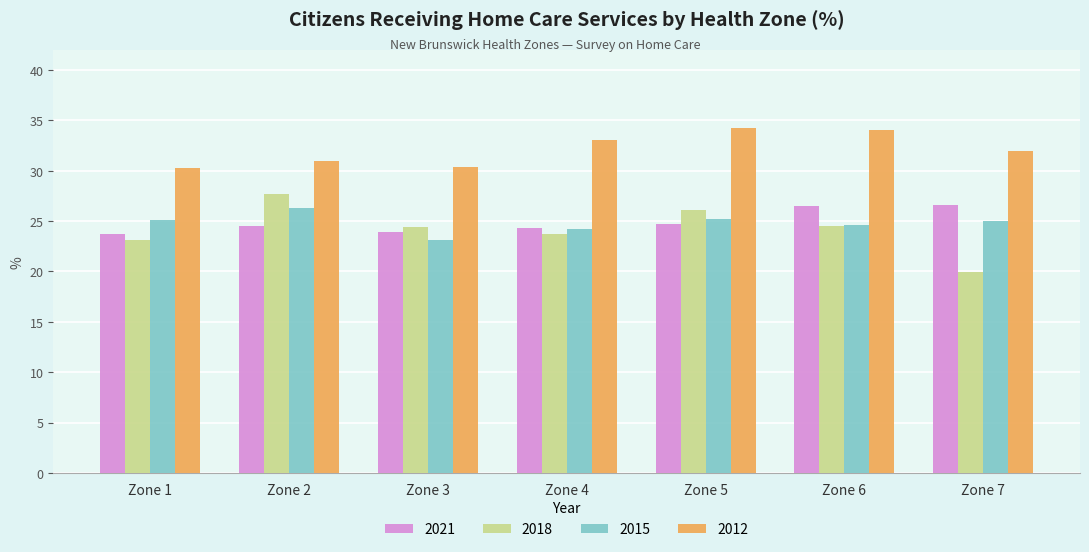

What is the spread (max minus min) of values at Zone 2?

6.4